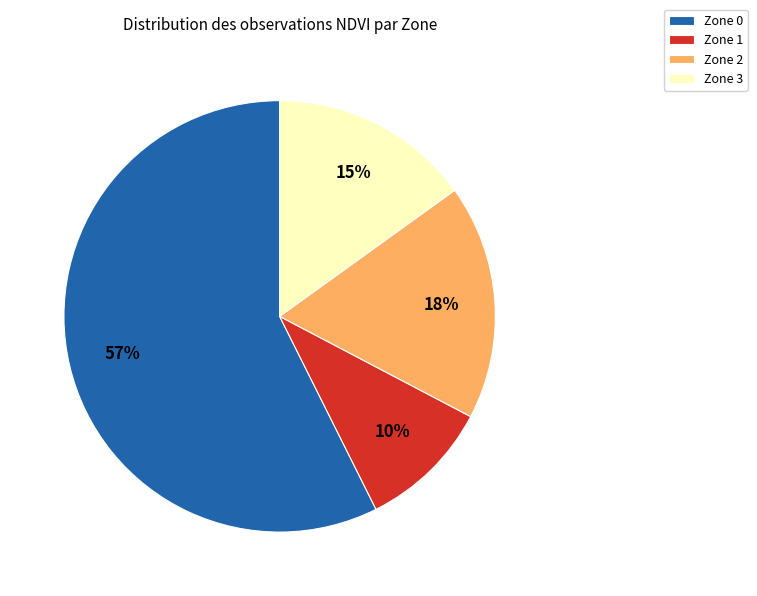

Which has a higher value, Zone 1 or Zone 0?

Zone 0